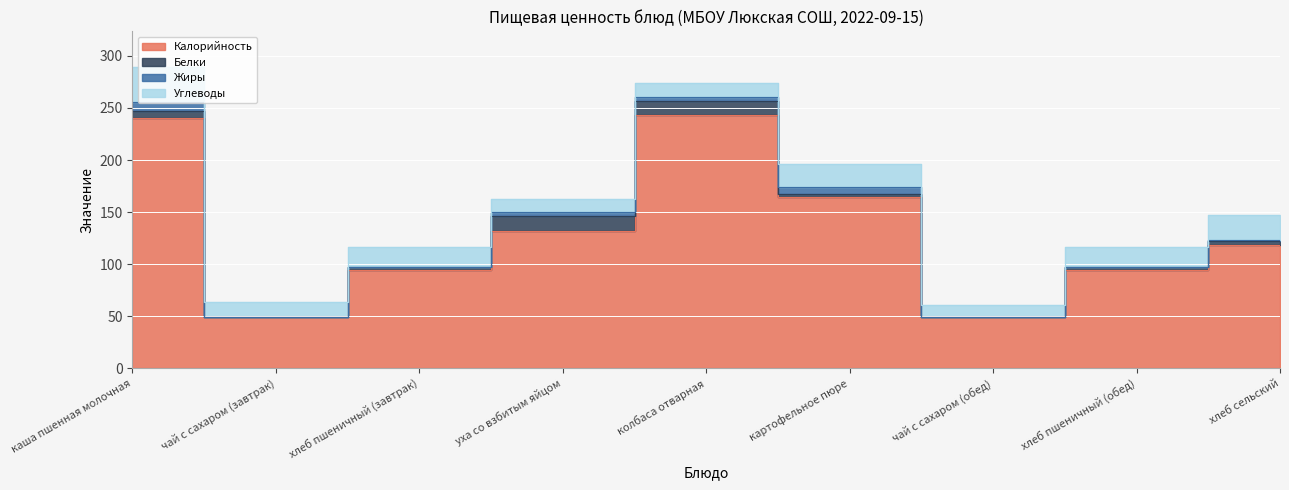

True or false: Углеводы and Жиры intersect in this chart.

False